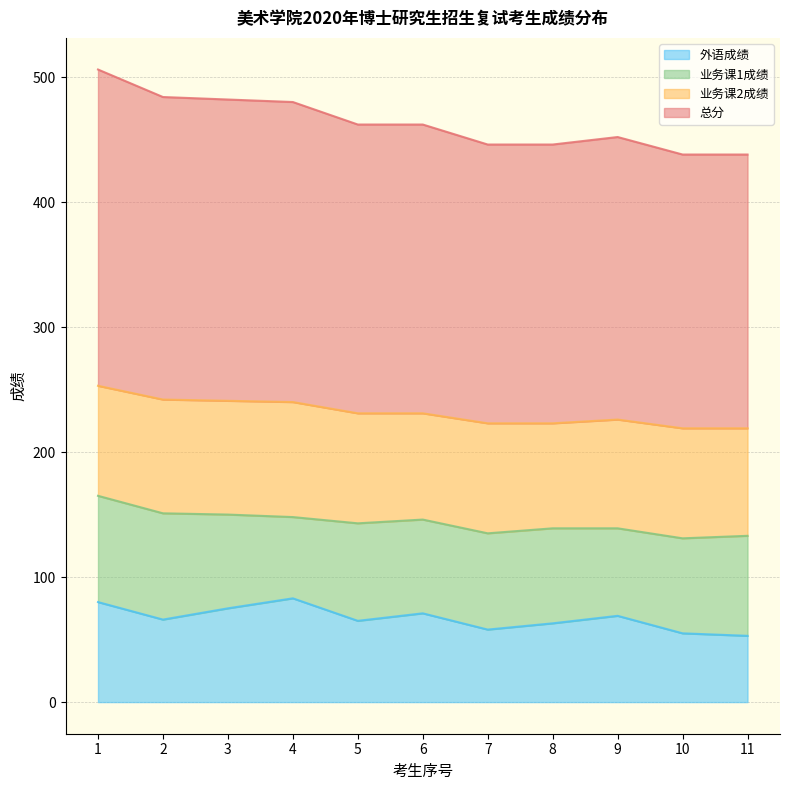

How many 外语成绩 values are between 58 and 75?

7